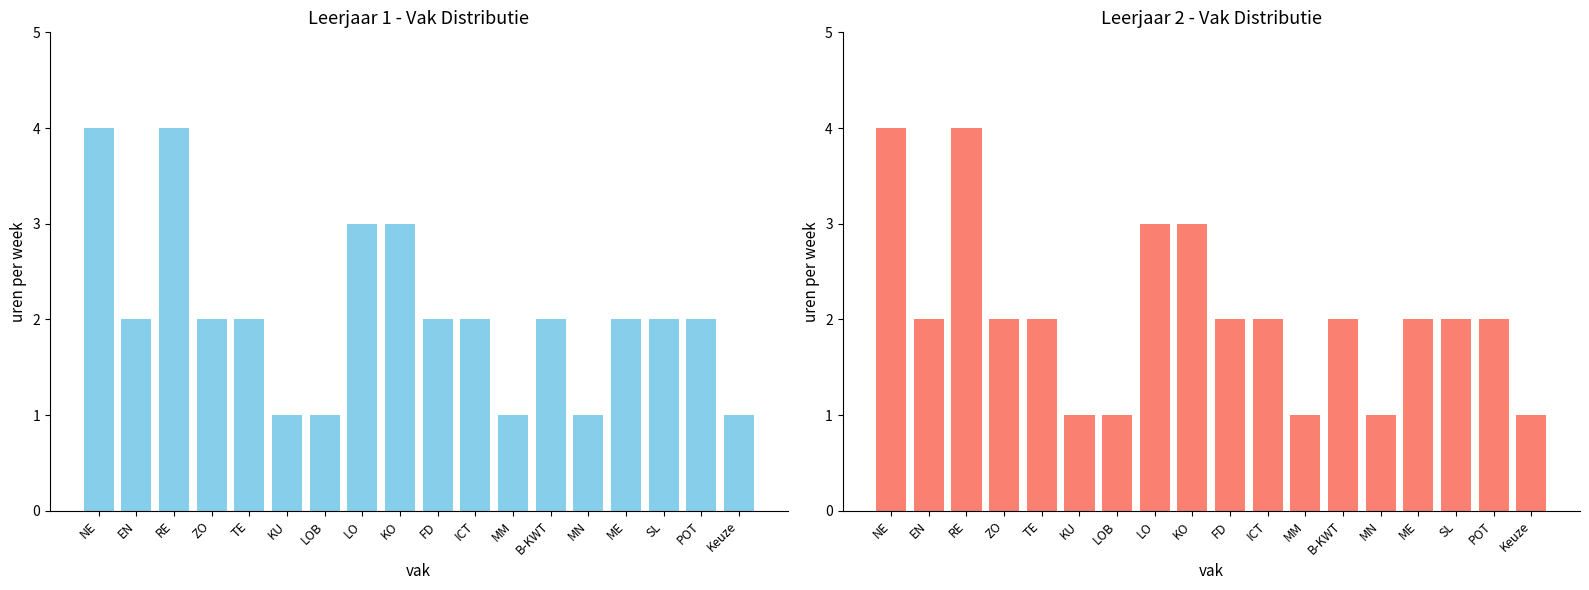

Reading left to right, what are all the values shown in this chart?

leerjaar 1: NE=4	EN=2	RE=4	ZO=2	TE=2	KU=1	LOB=1	LO=3	KO=3	FD=2	ICT=2	MM=1	B-KWT=2	MN=1	ME=2	SL=2	POT=2	Keuze=1
leerjaar 2: NE=4	EN=2	RE=4	ZO=2	TE=2	KU=1	LOB=1	LO=3	KO=3	FD=2	ICT=2	MM=1	B-KWT=2	MN=1	ME=2	SL=2	POT=2	Keuze=1